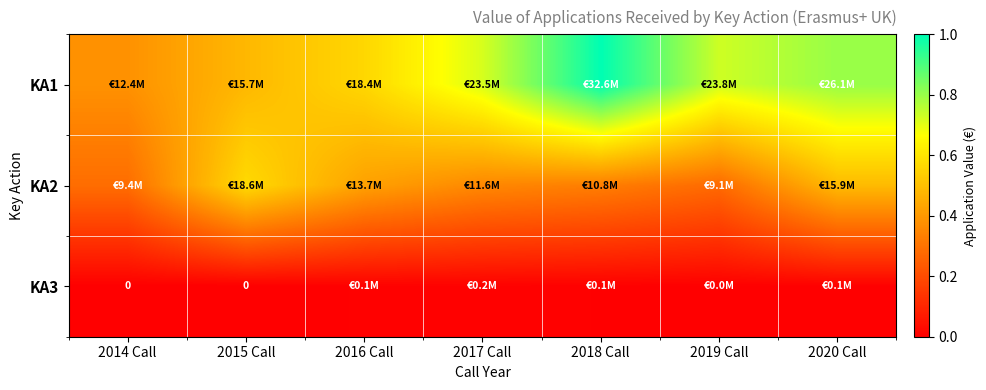

Which series has the widest spread of values?

KA1